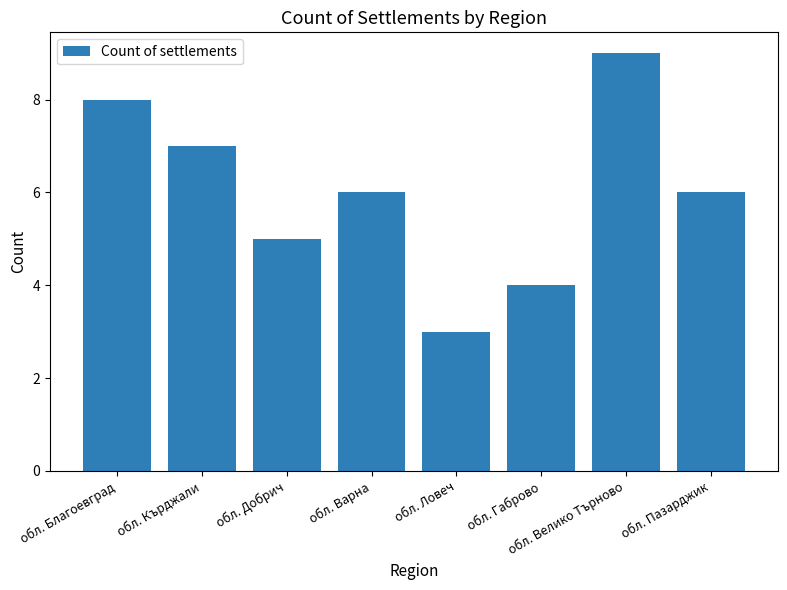

What is the maximum value shown in the chart?

9